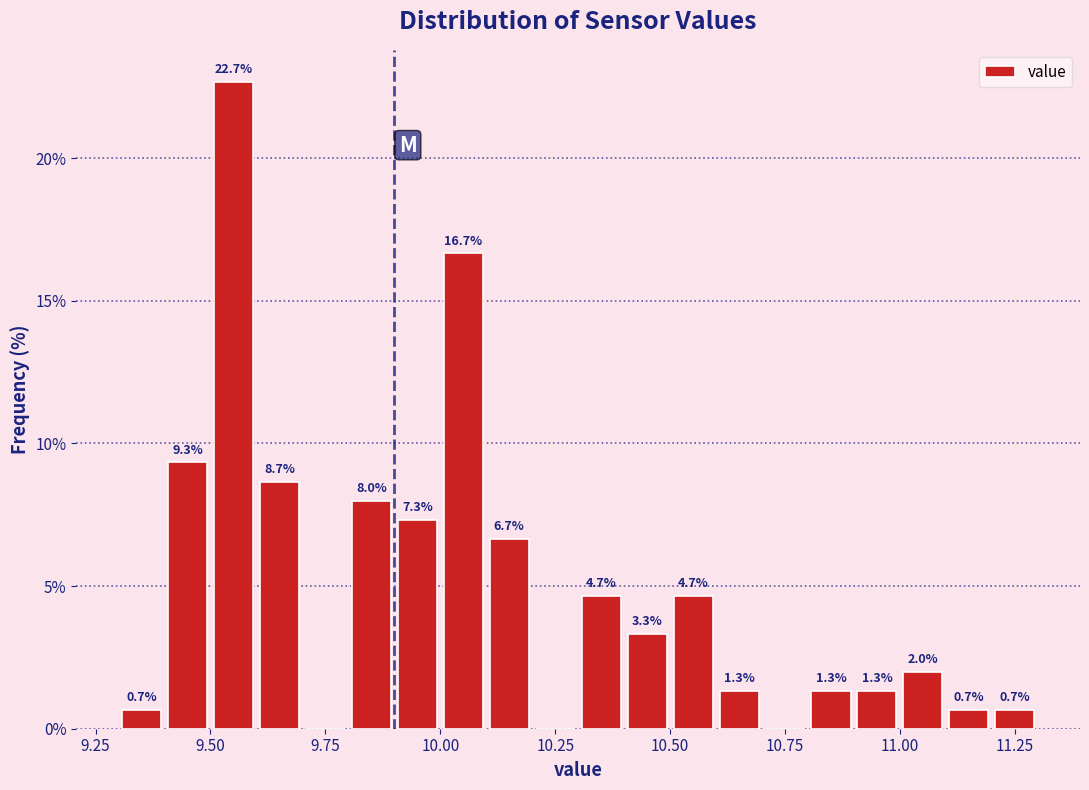

Read against the x-axis, roughly where is the centre of the tallest bar?

9.55